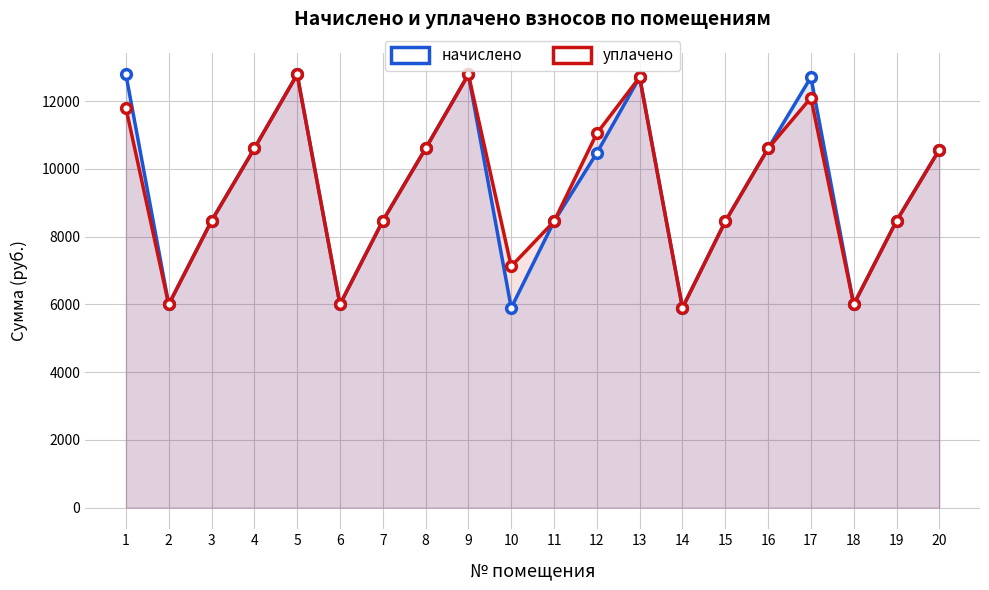

What is the total value across all series at 11?

16891.2